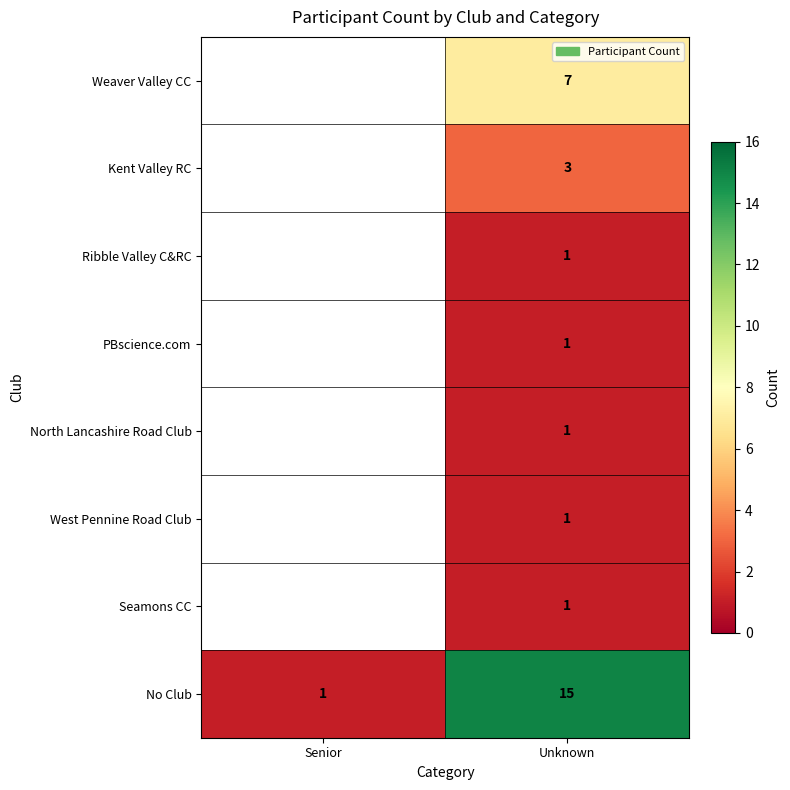

How many categories are shown in the chart?

2